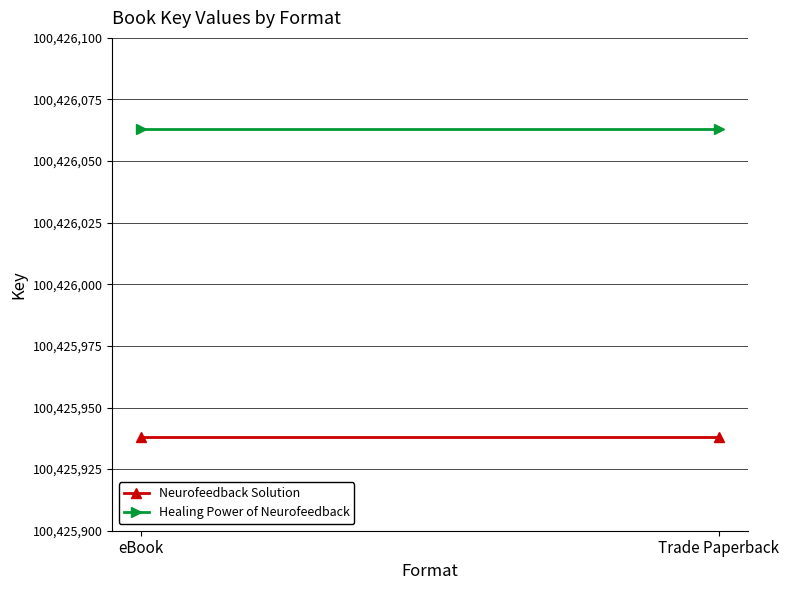

How many lines are shown in the chart?

2